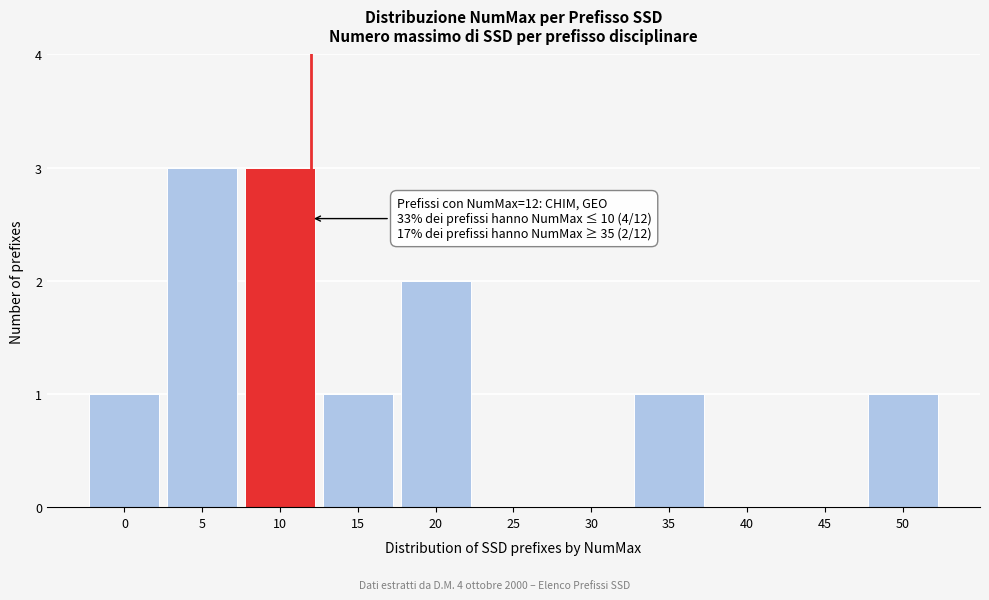

Reading right to left, transcribe all the data shown in this chart.

50=1	45=0	40=0	35=1	30=0	25=0	20=2	15=1	10=3	5=3	0=1